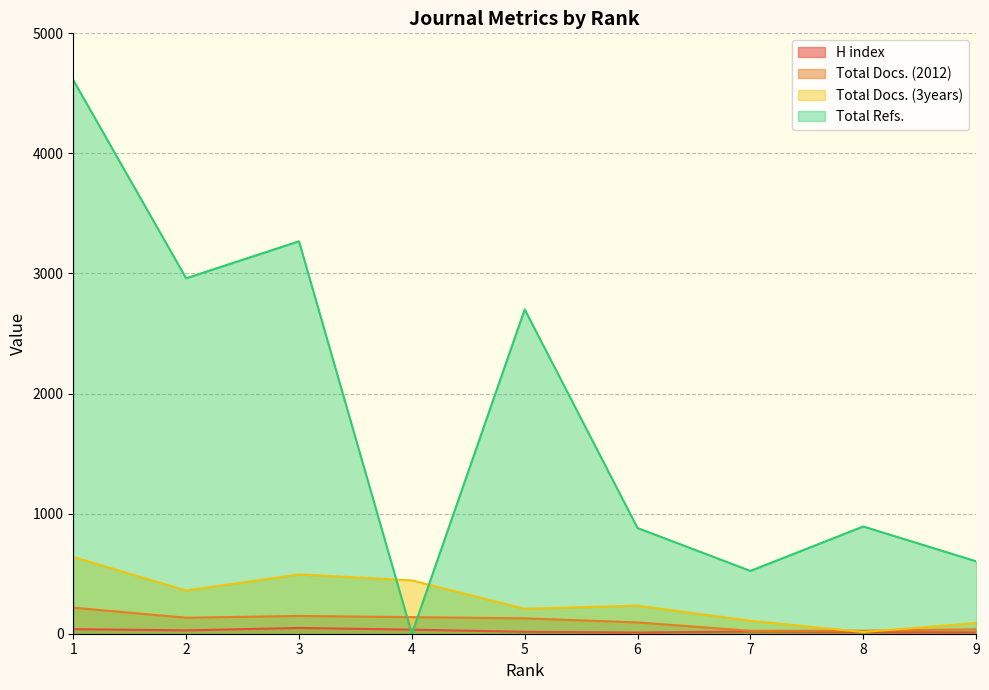

True or false: H index and Total Docs. (2012) intersect in this chart.

False